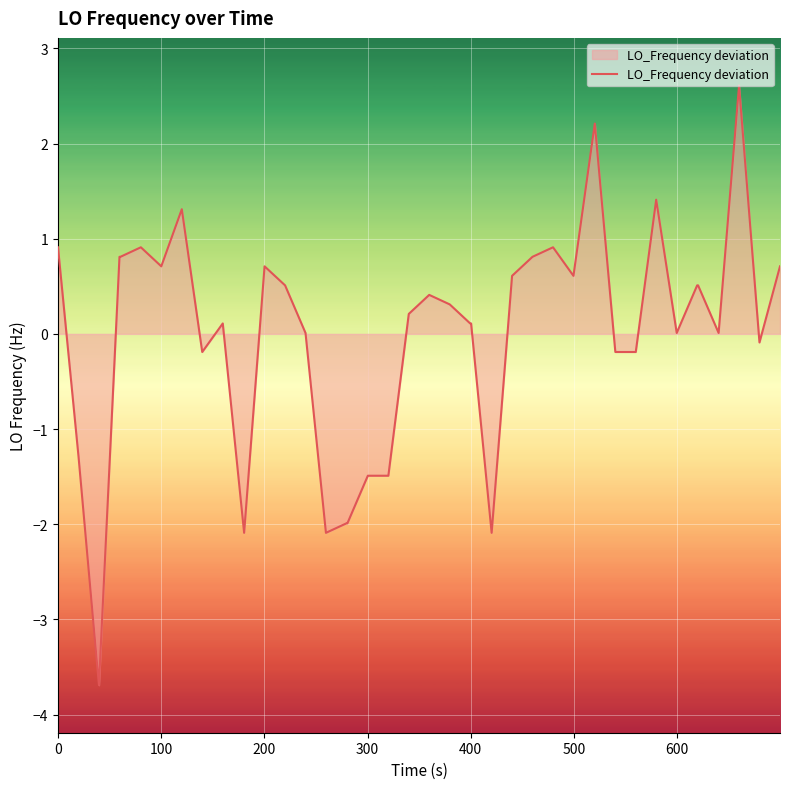

What is the greatest value displayed?

2.6